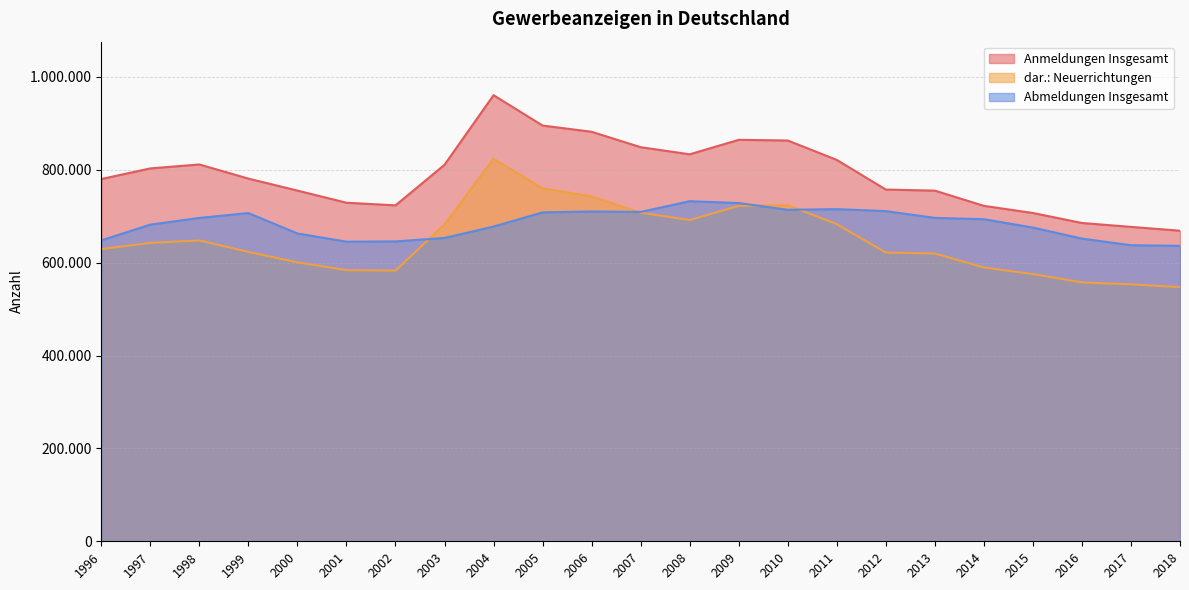

Reading right to left, transcribe all the data shown in this chart.

Anmeldungen Insgesamt: 2018=668724	2017=676977	2016=685373	2015=706876	2014=722285	2013=755048	2012=757371	2011=821207	2010=862986	2009=864415	2008=833281	2007=848561	2006=881791	2005=895144	2004=960533	2003=810706	2002=723333	2001=728978	2000=755172	1999=780935	1998=811377	1997=802935	1996=780013
Abmeldungen Insgesamt: 2018=636159	2017=637515	2016=651739	2015=675511	2014=693485	2013=696335	2012=710932	2011=715136	2010=713812	2009=728318	2008=732275	2007=709130	2006=710181	2005=708253	2004=677646	2003=653123	2002=645690	2001=645161	2000=662743	1999=706763	1998=696214	1997=681864	1996=647889
dar.: Neuerrichtungen: 2018=547407	2017=553270	2016=557501	2015=575374	2014=589660	2013=619616	2012=621883	2011=682858	2010=723871	2009=722241	2008=691712	2007=707569	2006=742610	2005=759843	2004=823629	2003=682202	2002=582828	2001=583896	2000=600695	1999=623084	1998=647794	1997=642596	1996=629172